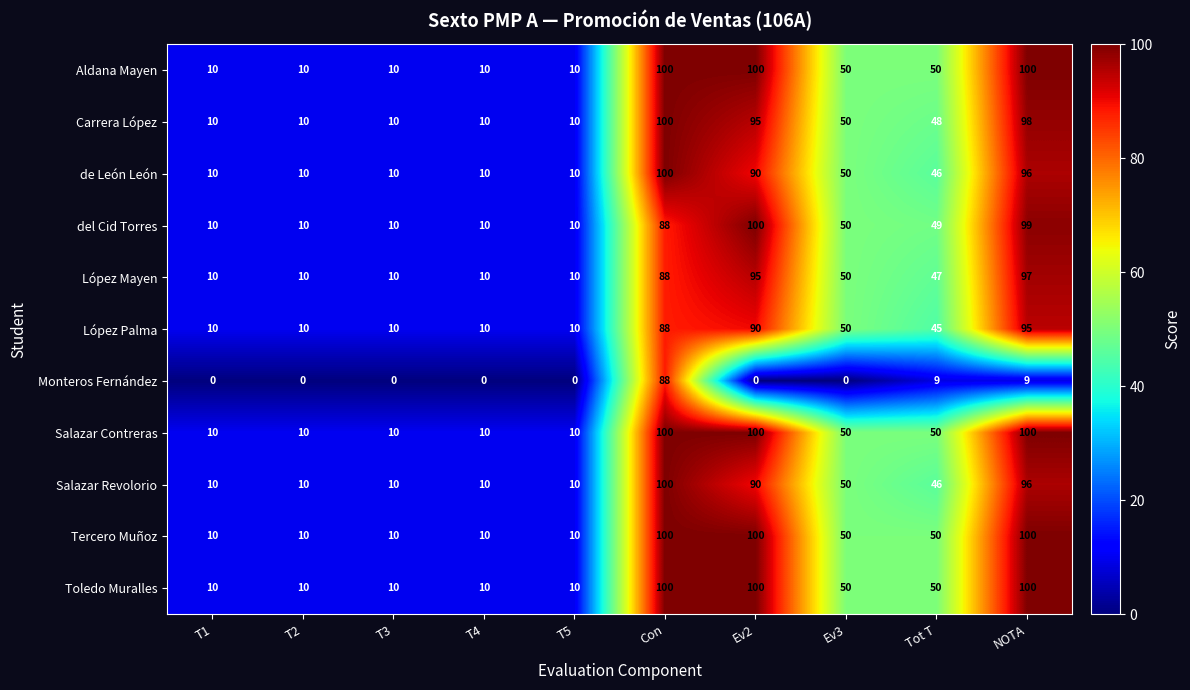

Count the number of data series in this chart.

11